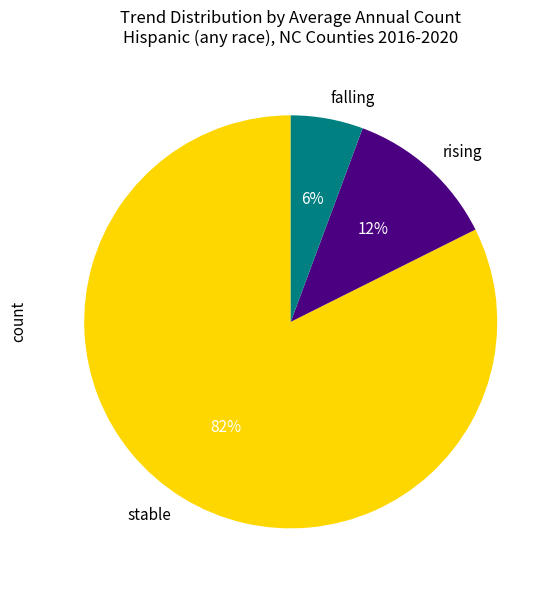

Which slice is the smallest?

falling